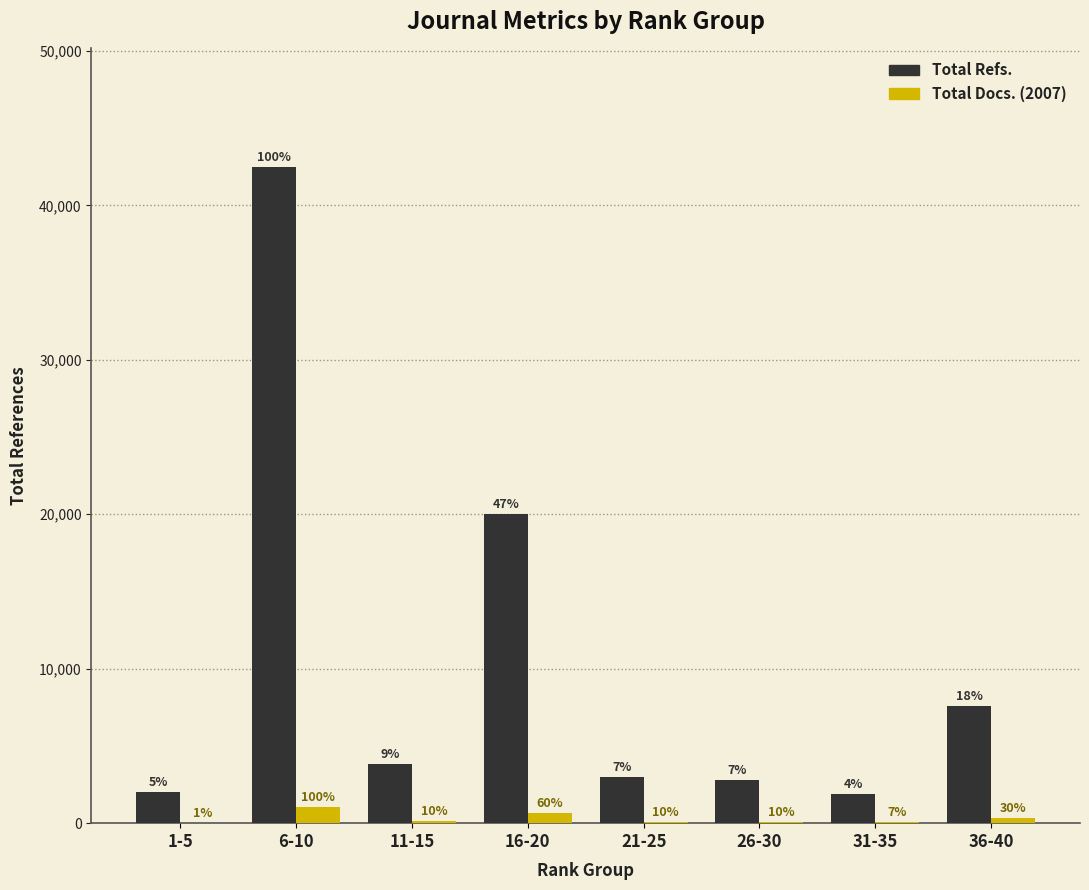

Is the value of Total Refs. at 6-10 greater than the value of Total Docs. (2007) at 1-5?

Yes